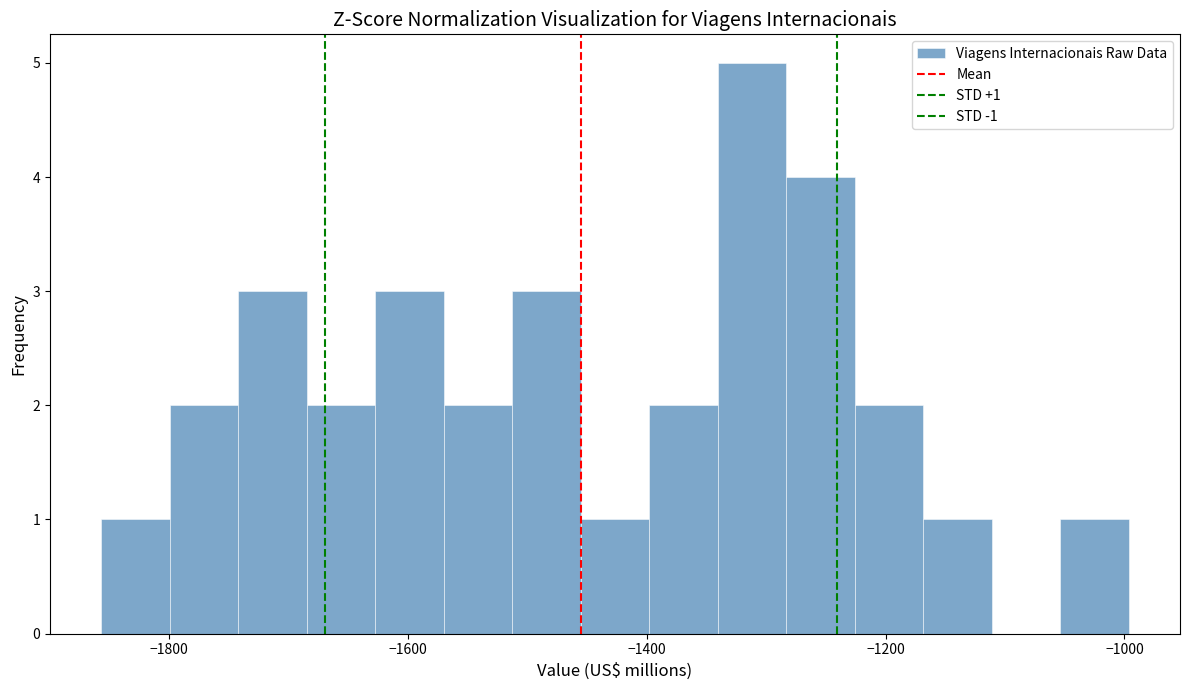

Around what value on the x-axis is the tallest bar? Give the approximate position of its centre, as read against the axis.

-1320